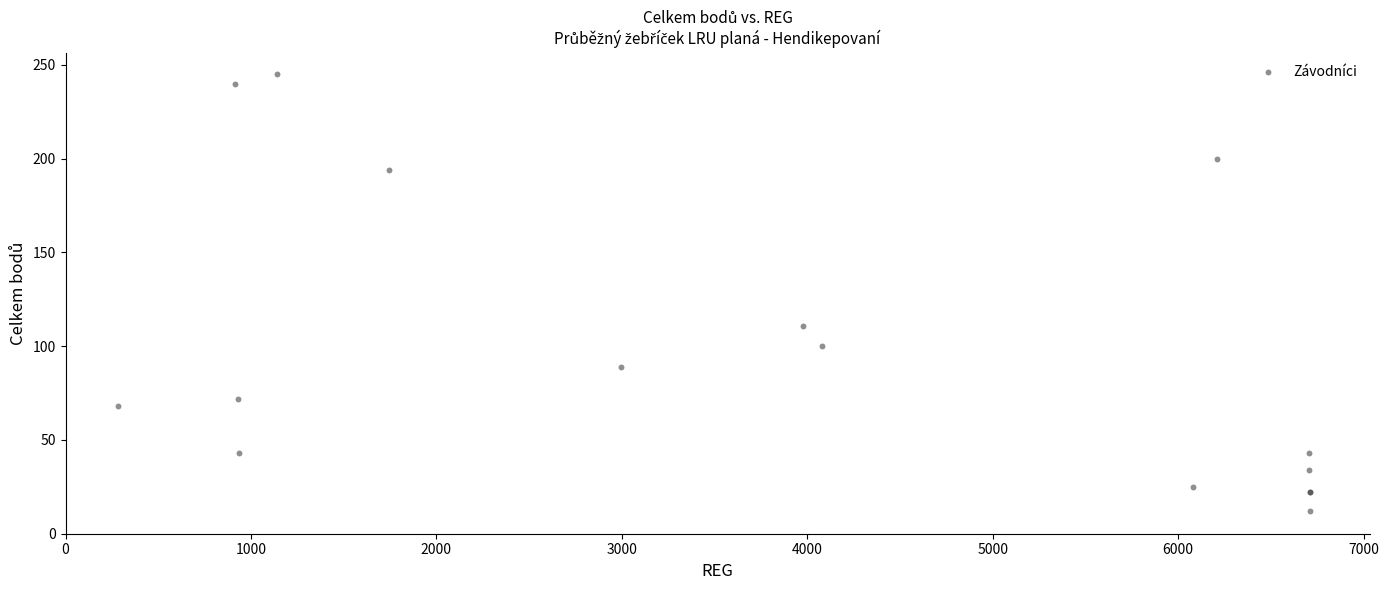

What Y value in the scatter plot is closest to 128?

111